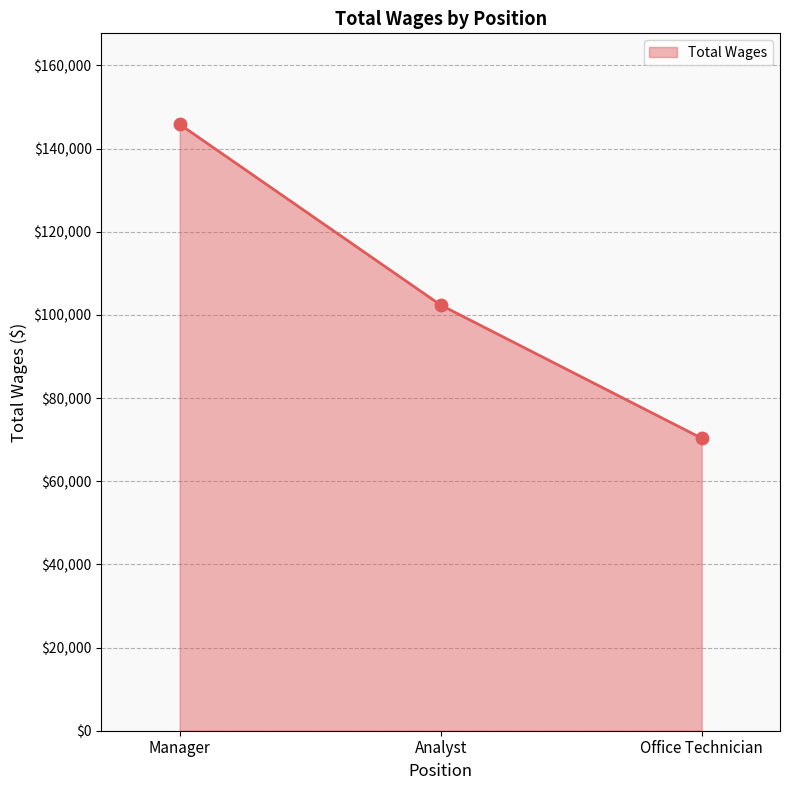

What is the change in value from Manager to Office Technician?

-75506